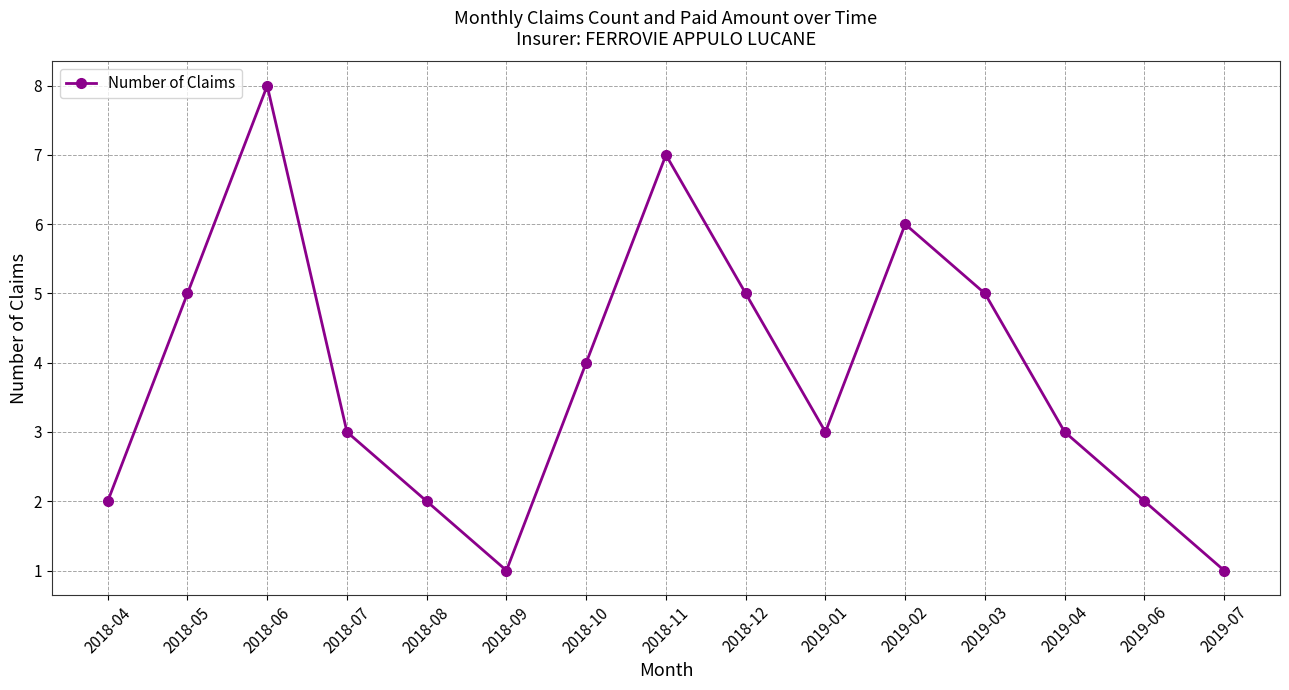

Between 2019-03 and 2018-11, which is larger?

2018-11